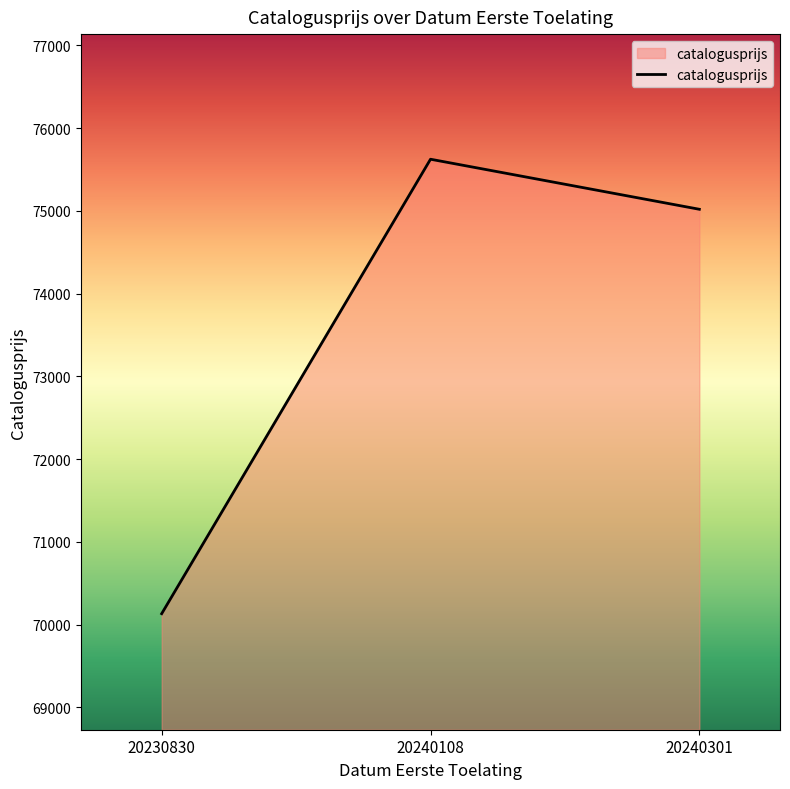

Where is the data nearest to the value 72878?

20240301